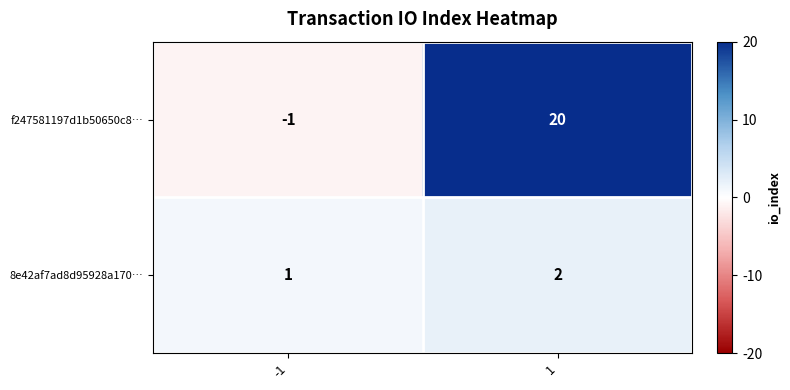

Which series has the largest total across all categories?

f247581197d1b50650c8…